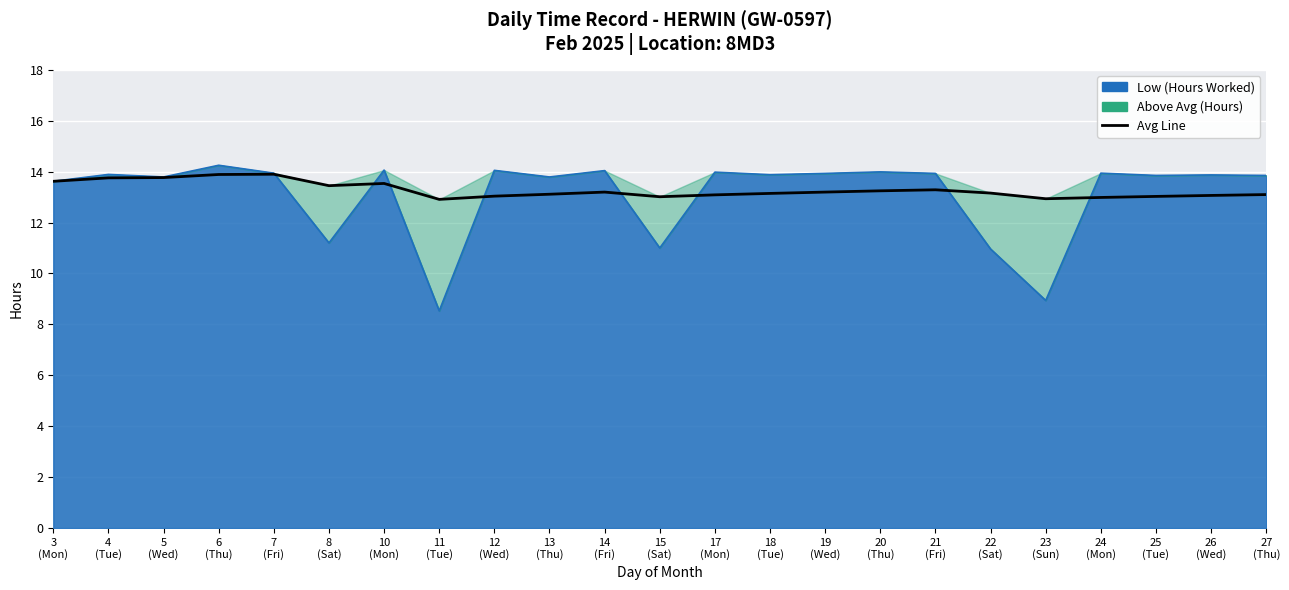

Where is the first local maximum?

7
(Fri)